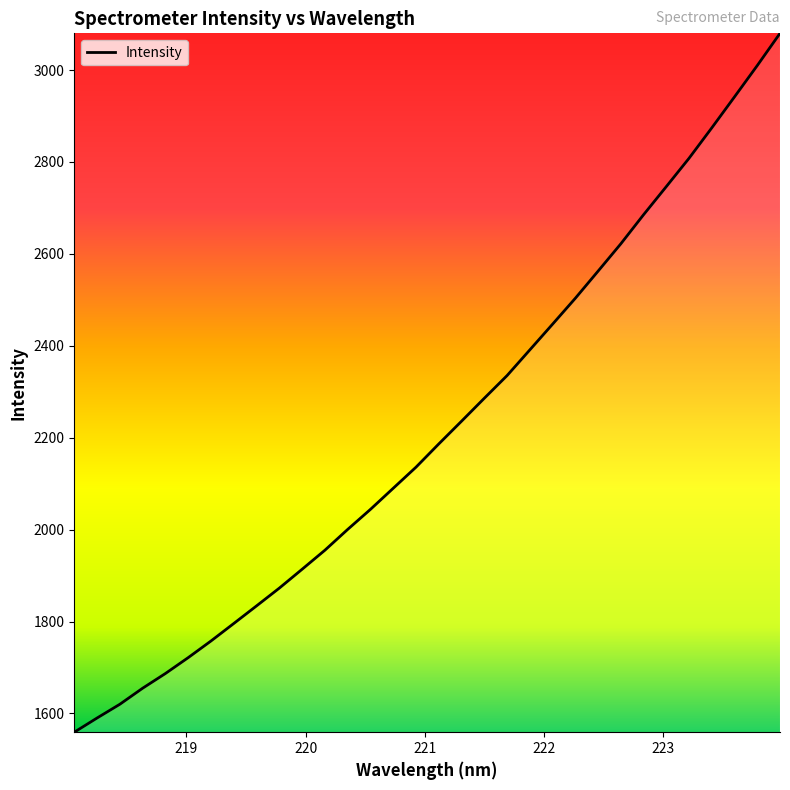

What is the sum of all values?

70947.6